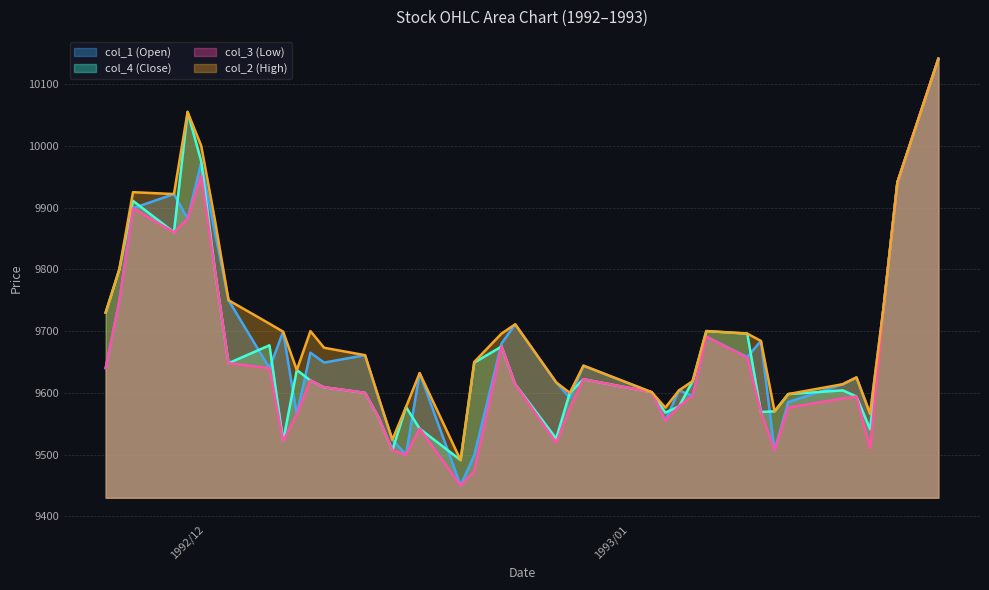

Which category has the highest value in the col_3 series?

1993/01/25